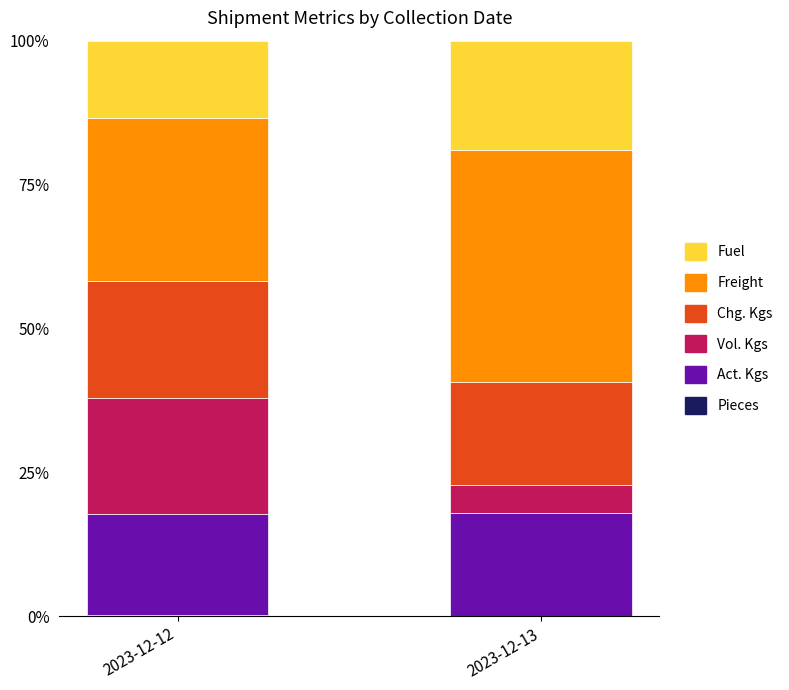

Is it true that Vol. Kgs equals 33.4 at 2023-12-12?

False